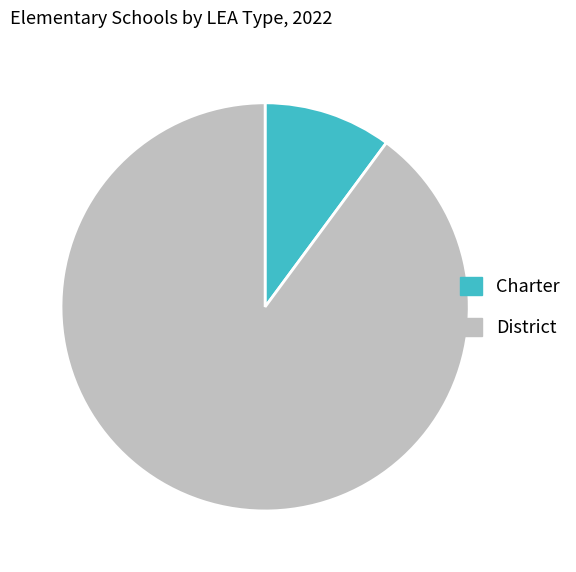

Which slice represents more than half of the pie?

District